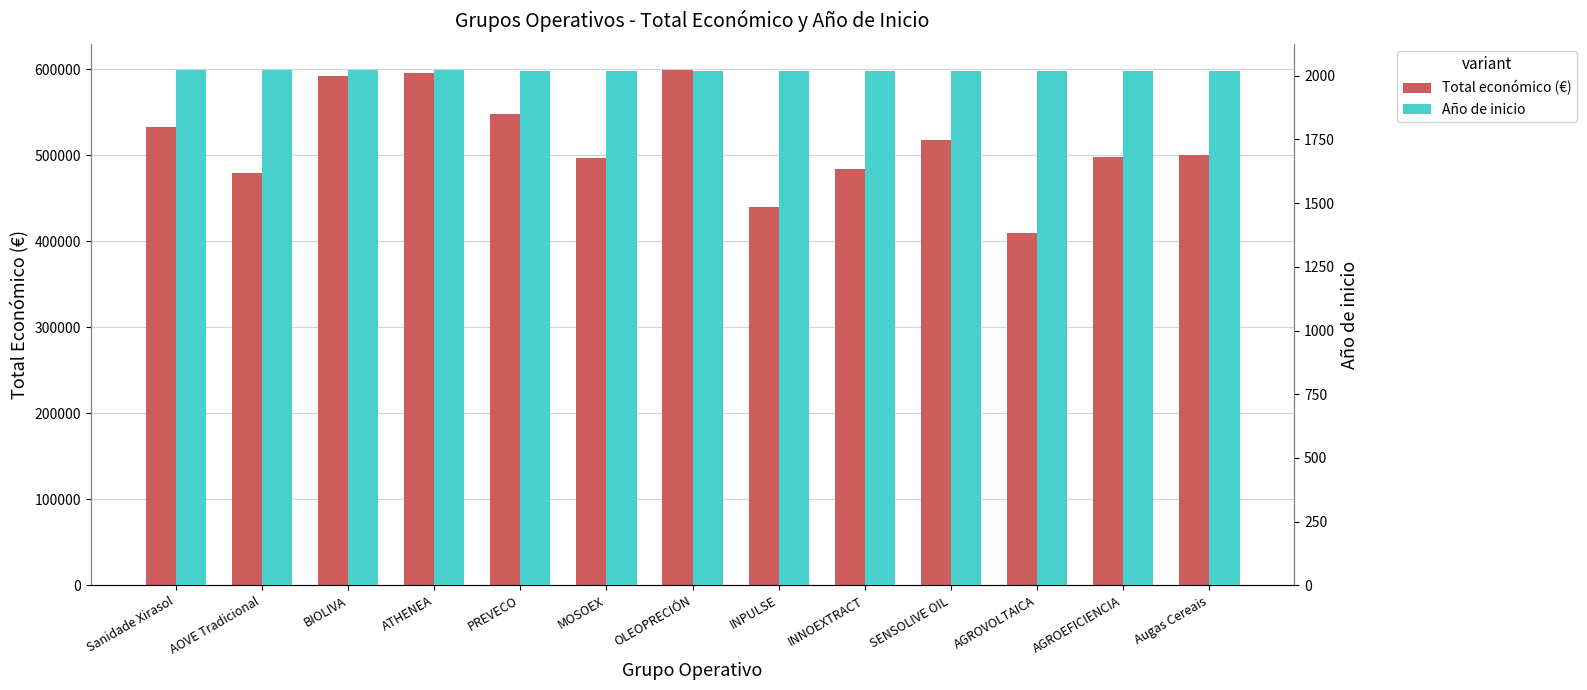

What is the total value across all series at INPULSE?

441614